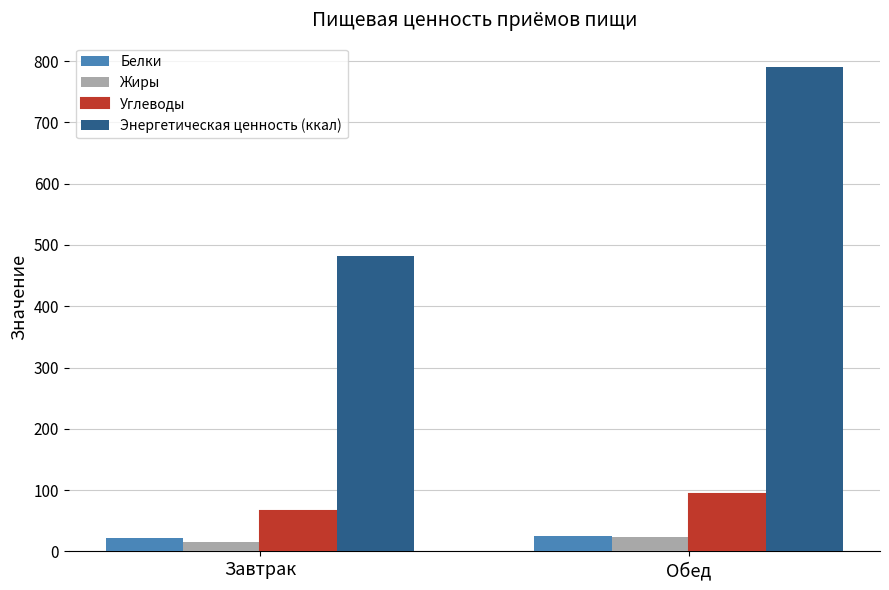

True or false: Энергетическая ценность (ккал) has a value of 482.1 at Завтрак.

True